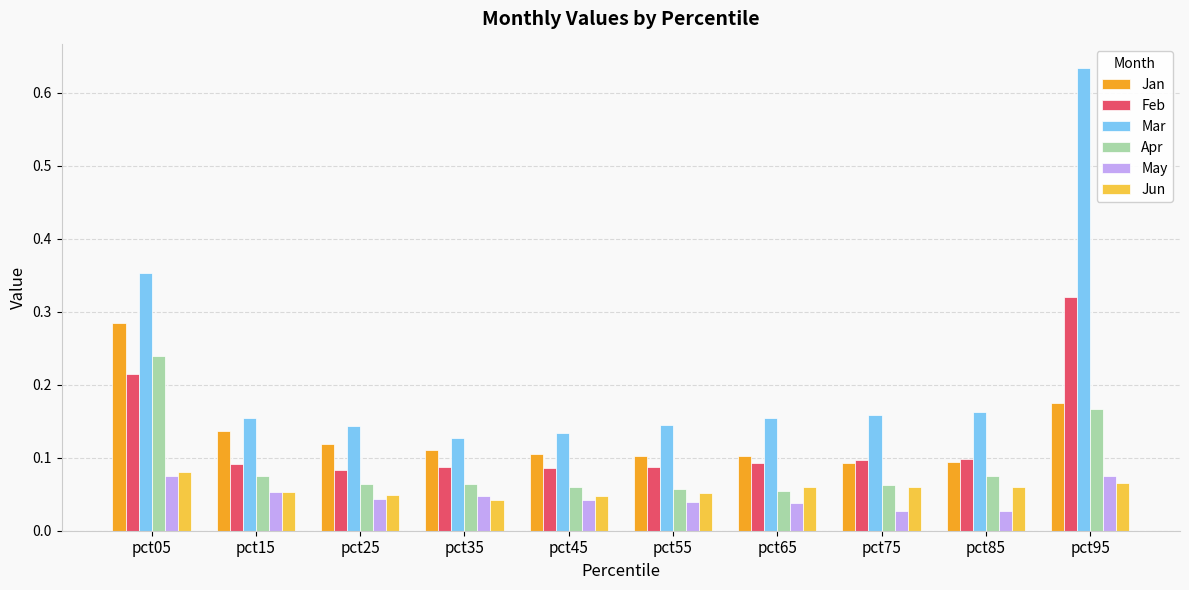

Are the bars horizontal?

No